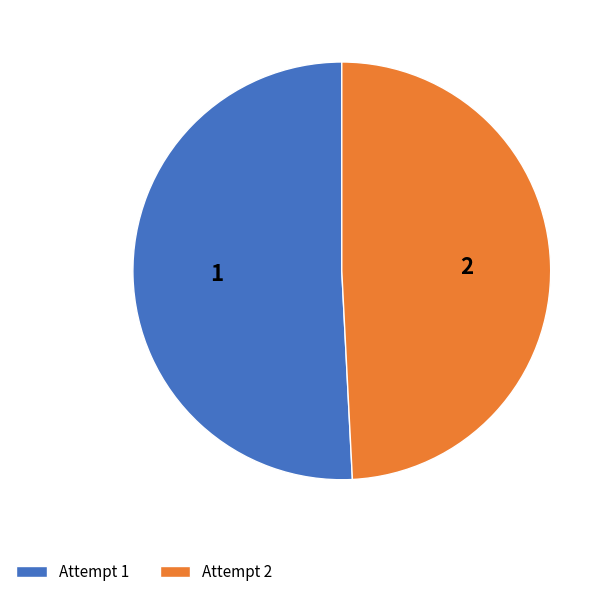

What is the majority slice?

1